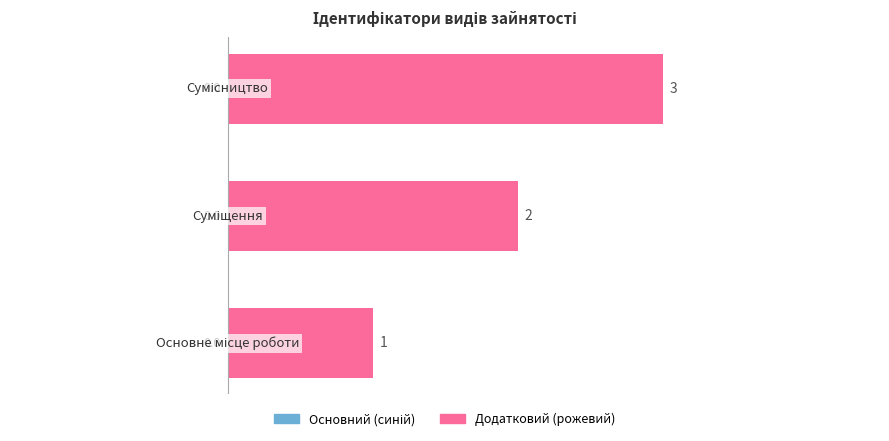

How many values are between 1 and 3?

3